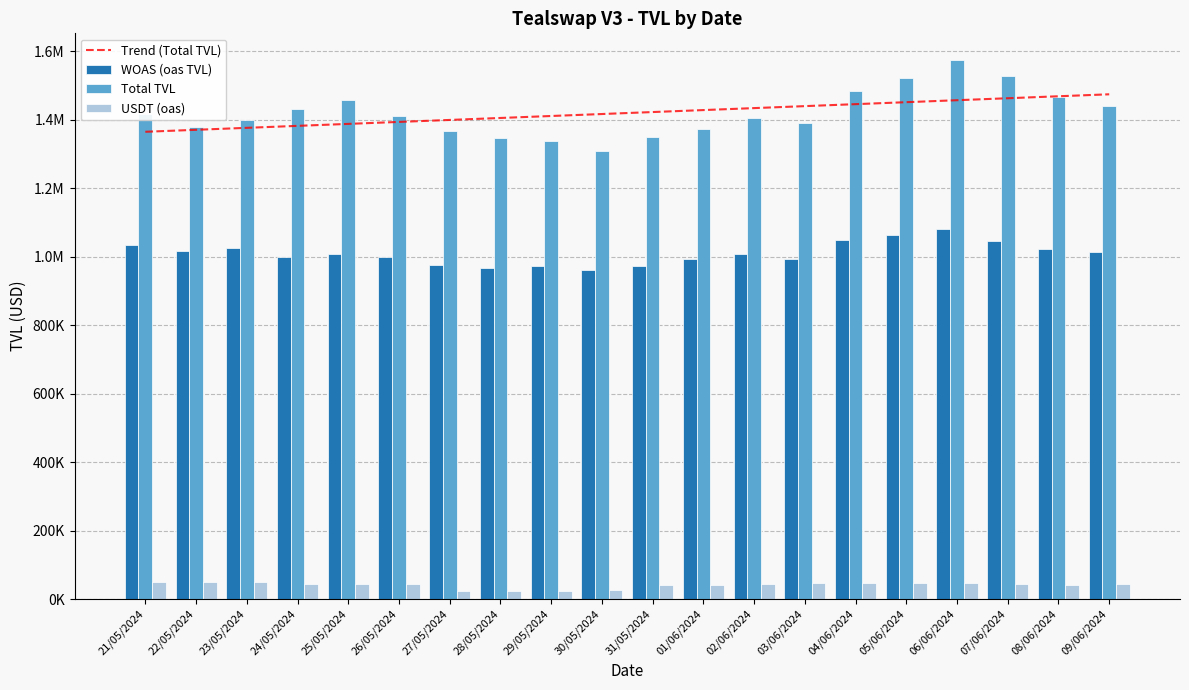

The Trend (Total TVL) series shows 911331.3 at 08/06/2024. True or false?

False